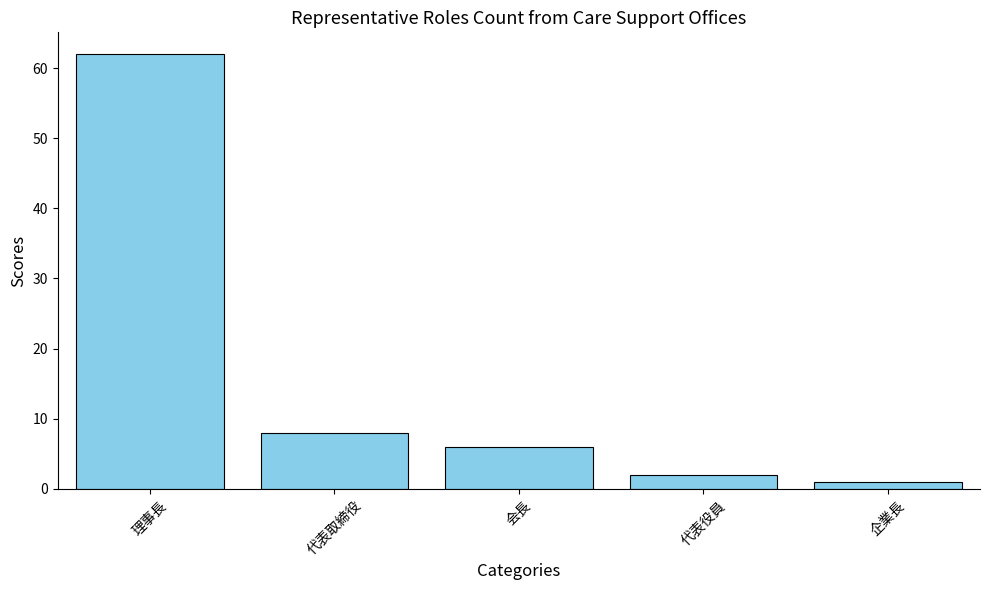

What is the minimum value shown in the chart?

1